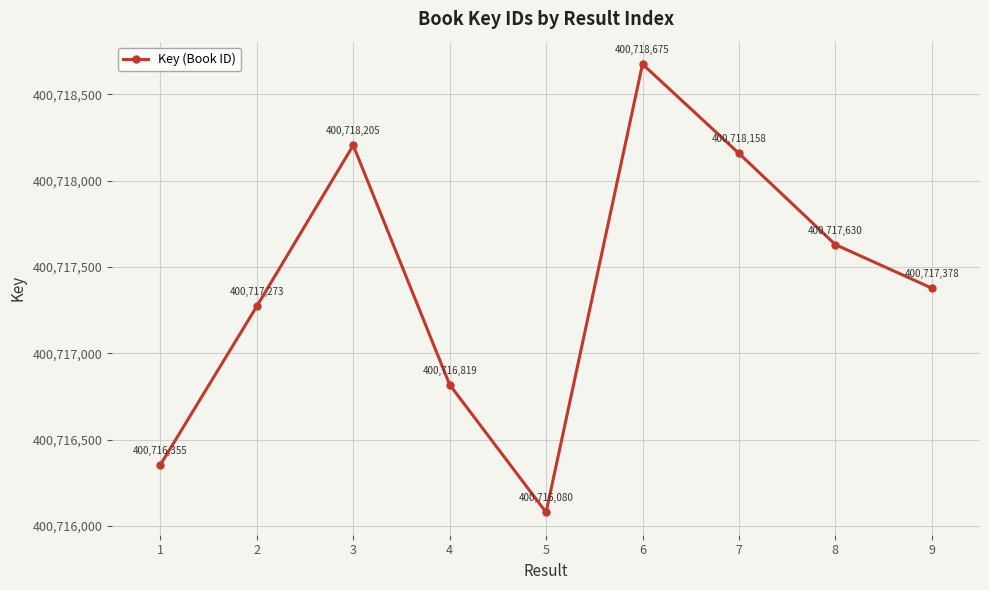

What is the difference between the maximum and minimum values?

2595